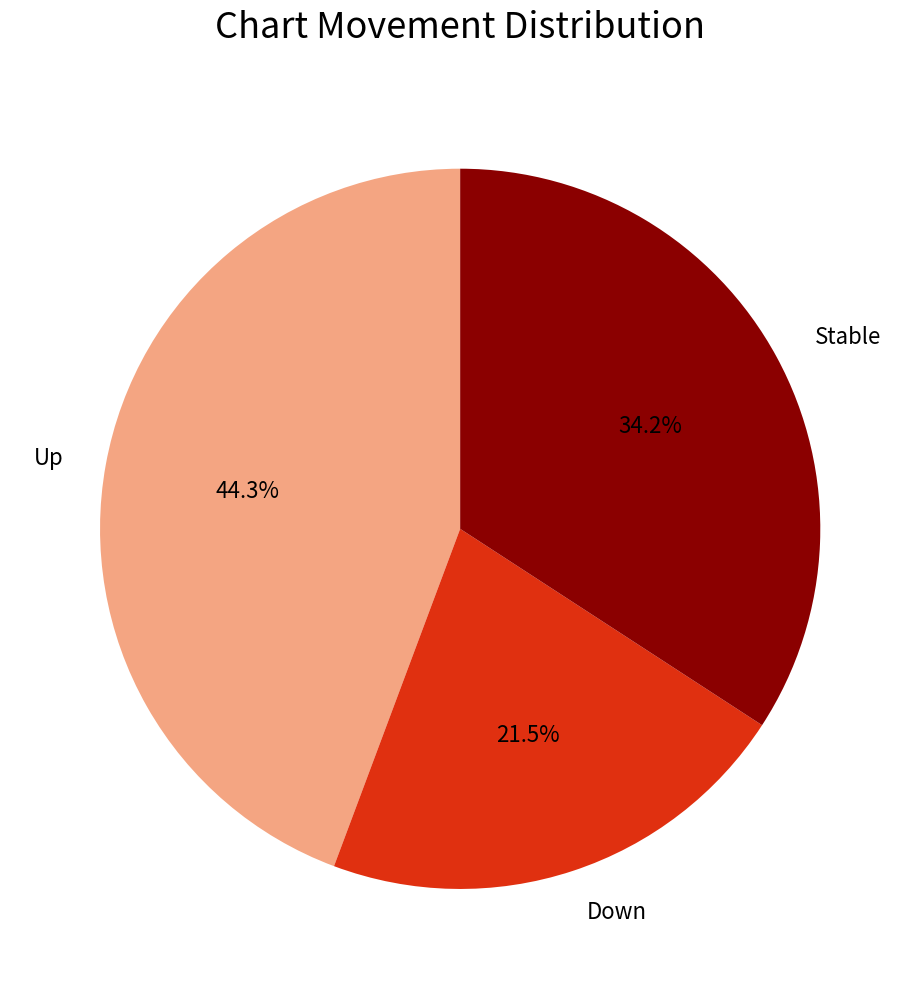

Which slice is the smallest?

Down